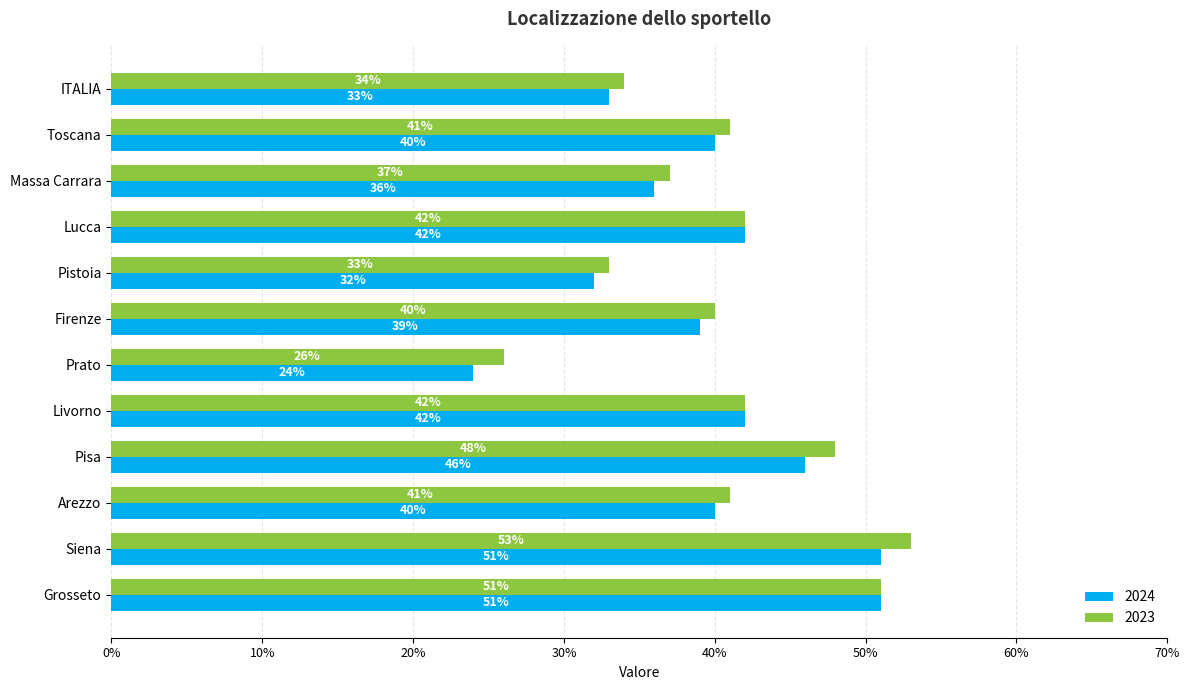

What is the minimum value shown in the chart?

24